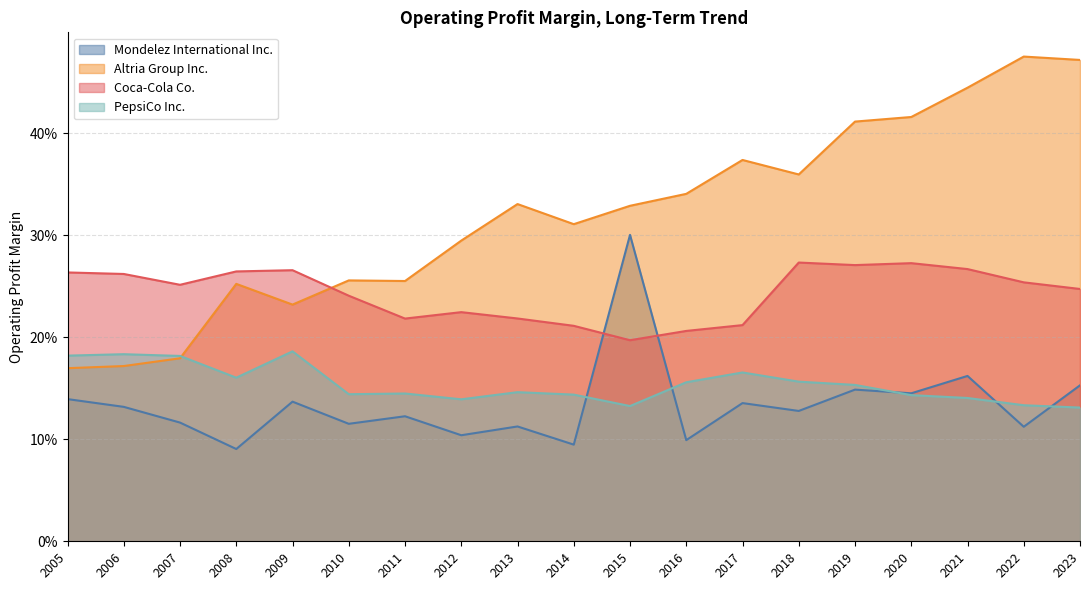

Reading left to right, what are all the values shown in this chart?

Mondelez International Inc.: 2005=0.1	2006=0.1	2007=0.1	2008=0.1	2009=0.1	2010=0.1	2011=0.1	2012=0.1	2013=0.1	2014=0.1	2015=0.3	2016=0.1	2017=0.1	2018=0.1	2019=0.1	2020=0.1	2021=0.2	2022=0.1	2023=0.2
Altria Group Inc.: 2005=0.2	2006=0.2	2007=0.2	2008=0.3	2009=0.2	2010=0.3	2011=0.3	2012=0.3	2013=0.3	2014=0.3	2015=0.3	2016=0.3	2017=0.4	2018=0.4	2019=0.4	2020=0.4	2021=0.4	2022=0.5	2023=0.5
Coca-Cola Co.: 2005=0.3	2006=0.3	2007=0.3	2008=0.3	2009=0.3	2010=0.2	2011=0.2	2012=0.2	2013=0.2	2014=0.2	2015=0.2	2016=0.2	2017=0.2	2018=0.3	2019=0.3	2020=0.3	2021=0.3	2022=0.3	2023=0.2
PepsiCo Inc.: 2005=0.2	2006=0.2	2007=0.2	2008=0.2	2009=0.2	2010=0.1	2011=0.1	2012=0.1	2013=0.1	2014=0.1	2015=0.1	2016=0.2	2017=0.2	2018=0.2	2019=0.2	2020=0.1	2021=0.1	2022=0.1	2023=0.1